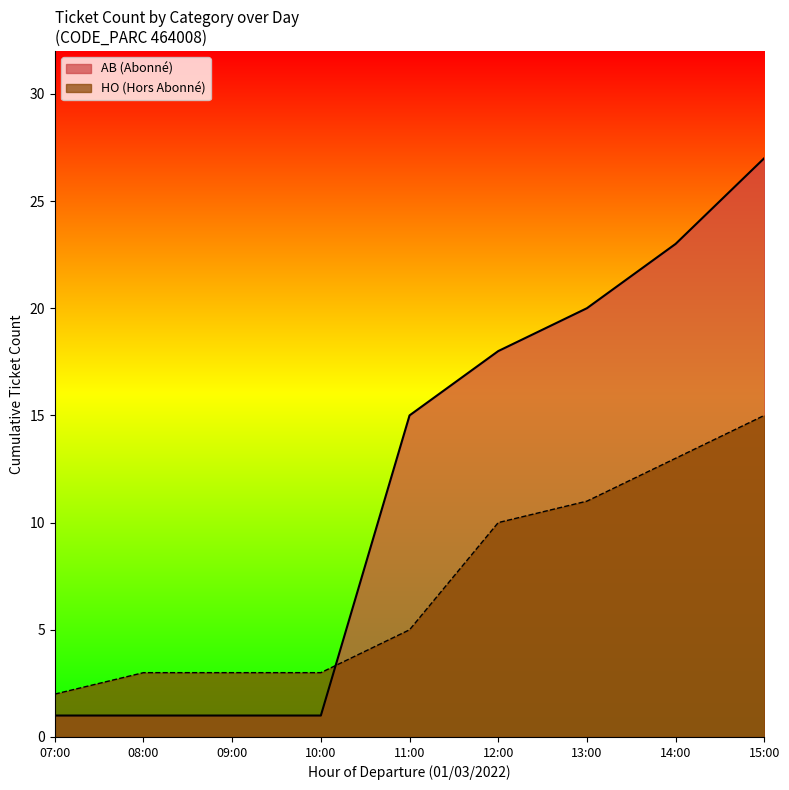

List the series in order of their overall mean, lowest first.

HO (Hors Abonné), AB (Abonné)